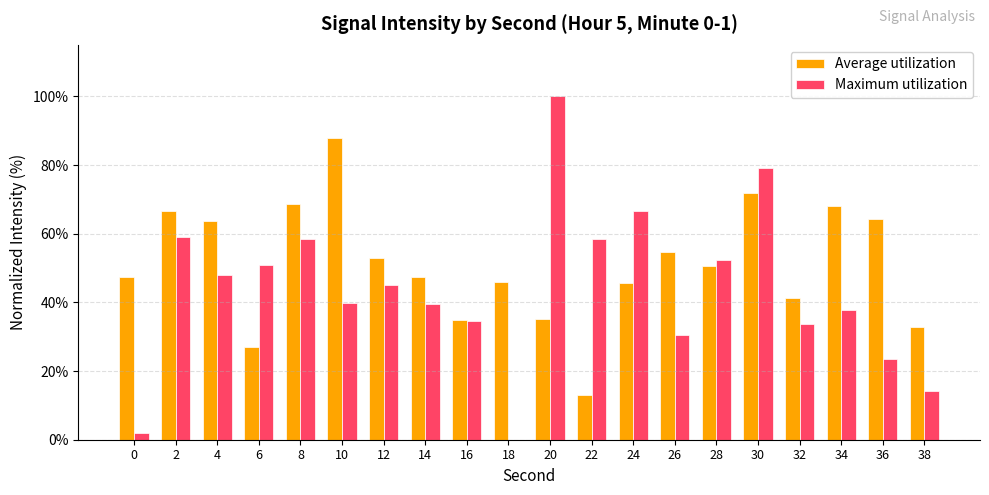

The Maximum utilization series shows 0.0 at 18. True or false?

True